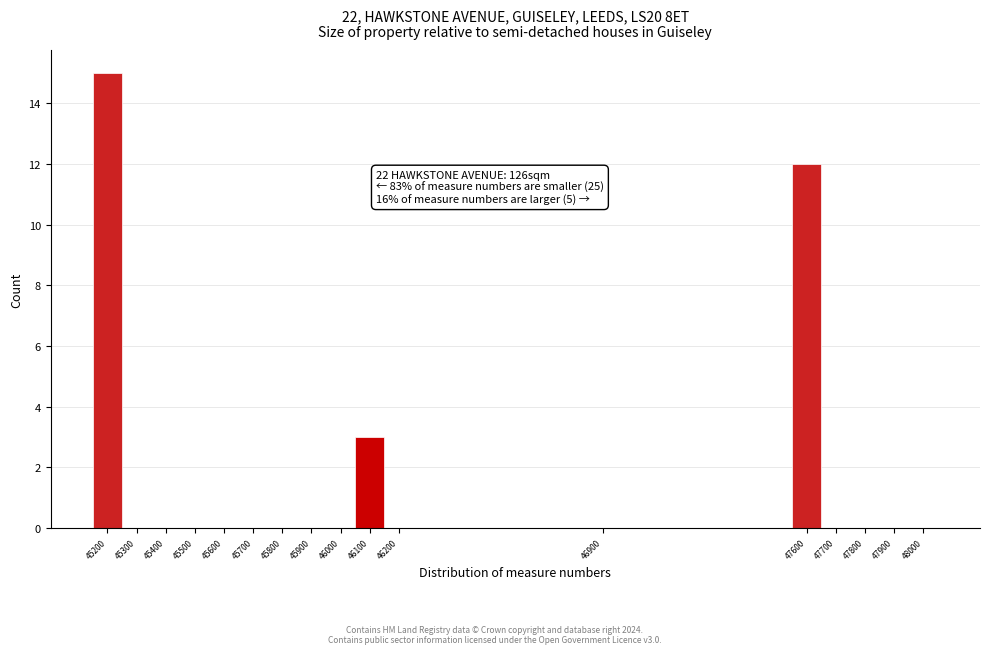

Which range on the x-axis has the tallest bar?

45150 to 45250